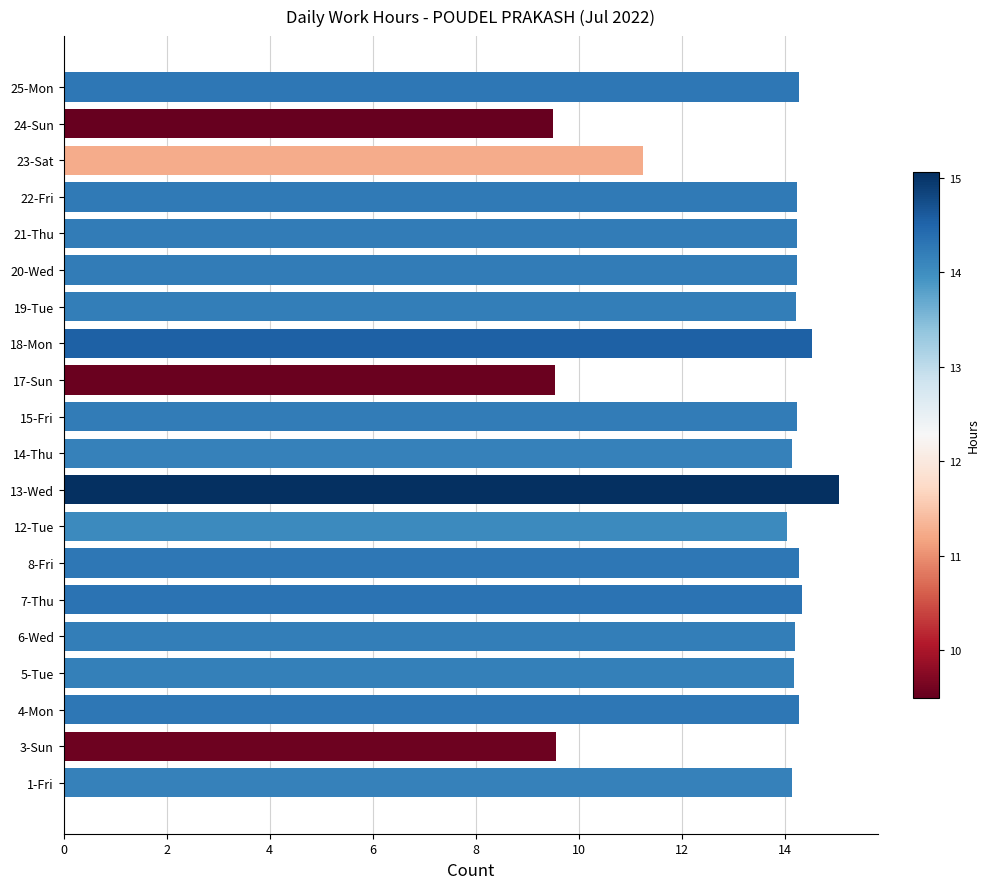

How many categories are shown in the chart?

20